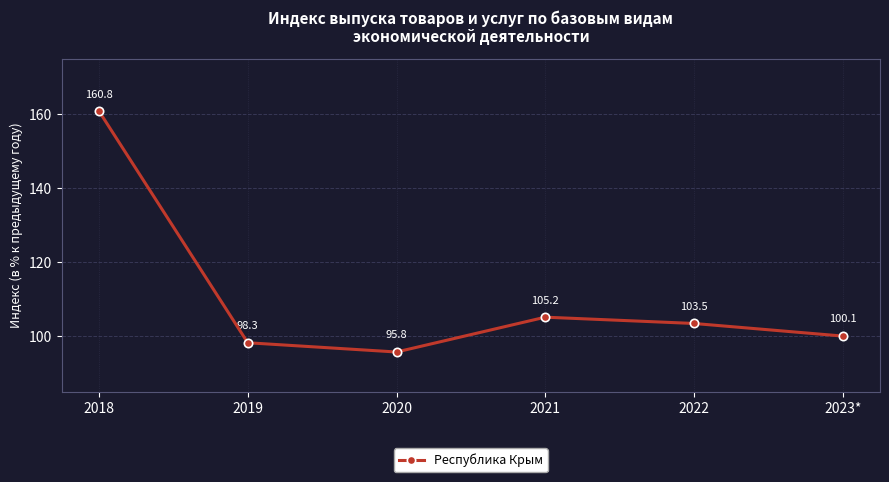

Rank the categories by value from highest to lowest.

2018, 2021, 2022, 2023*, 2019, 2020